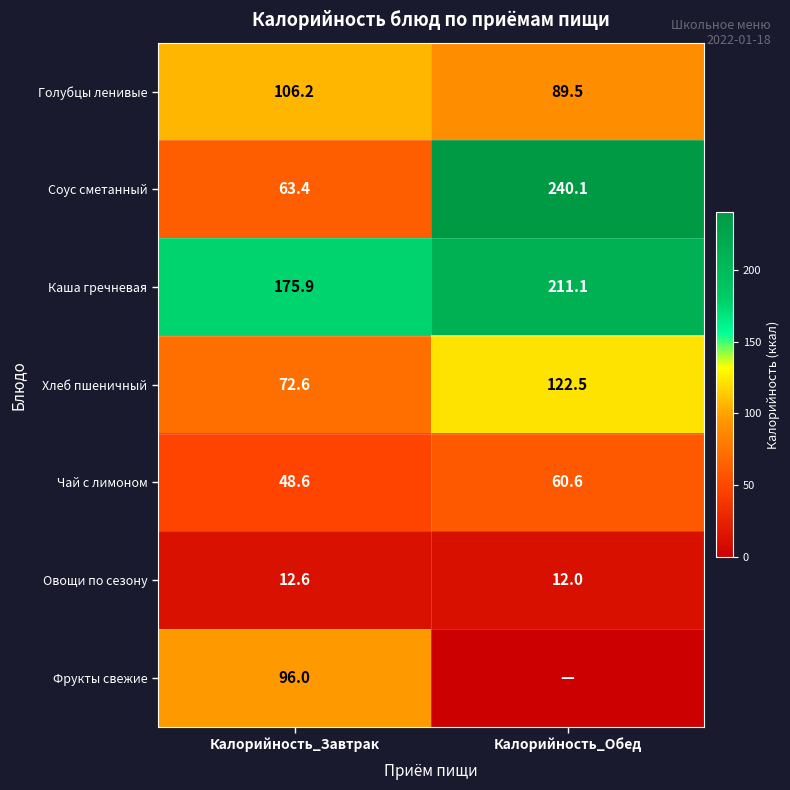

Is the value of Чай с лимоном at Калорийность_Завтрак greater than the value of Соус сметанный at Калорийность_Обед?

No